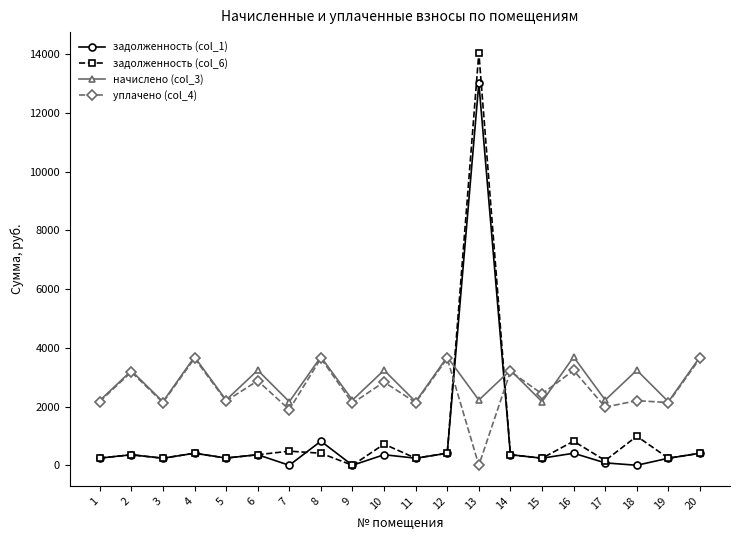

True or false: задолженность (col_6) and начислено (col_3) intersect in this chart.

True